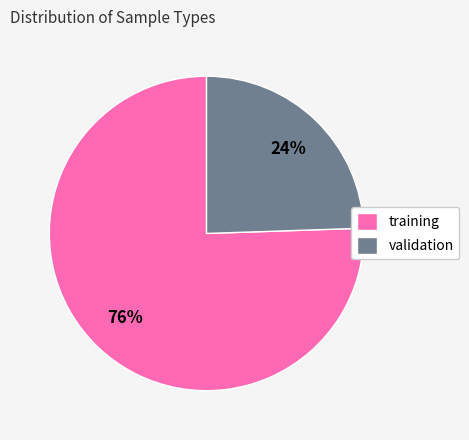

Rank the categories by value from lowest to highest.

validation, training